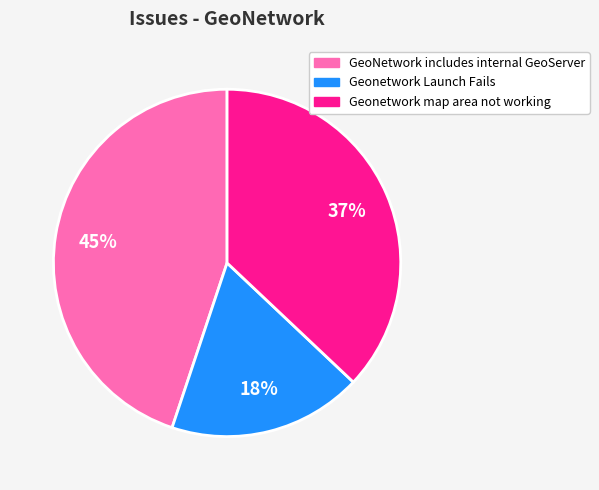

Is it true that Geonetwork map area not working is 37% of the pie?

True